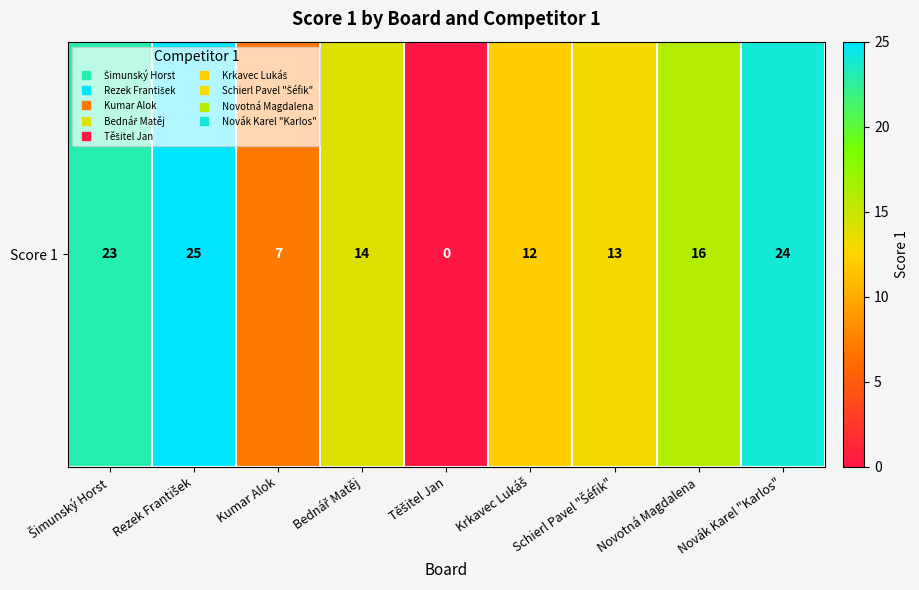

What is the difference between the values at Novotná Magdalena and Kumar Alok?

9